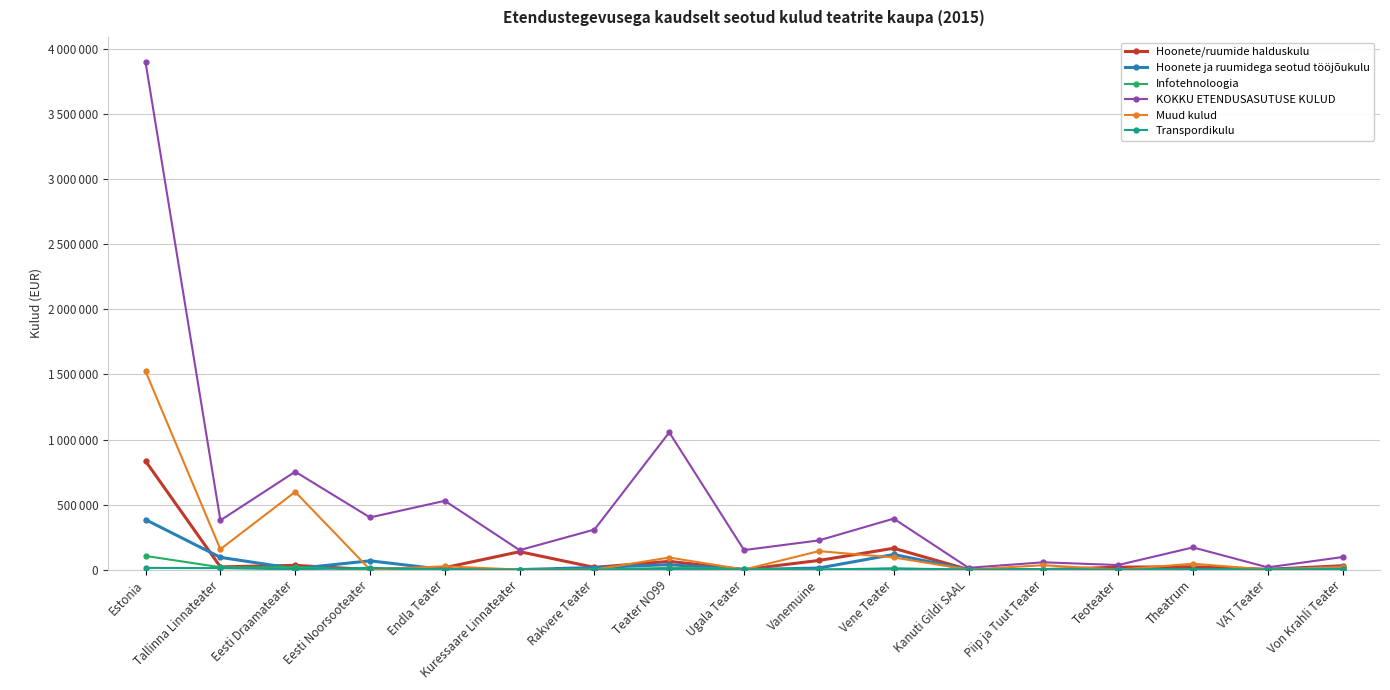

What is the label of the 5th point from the right?

Piip ja Tuut Teater